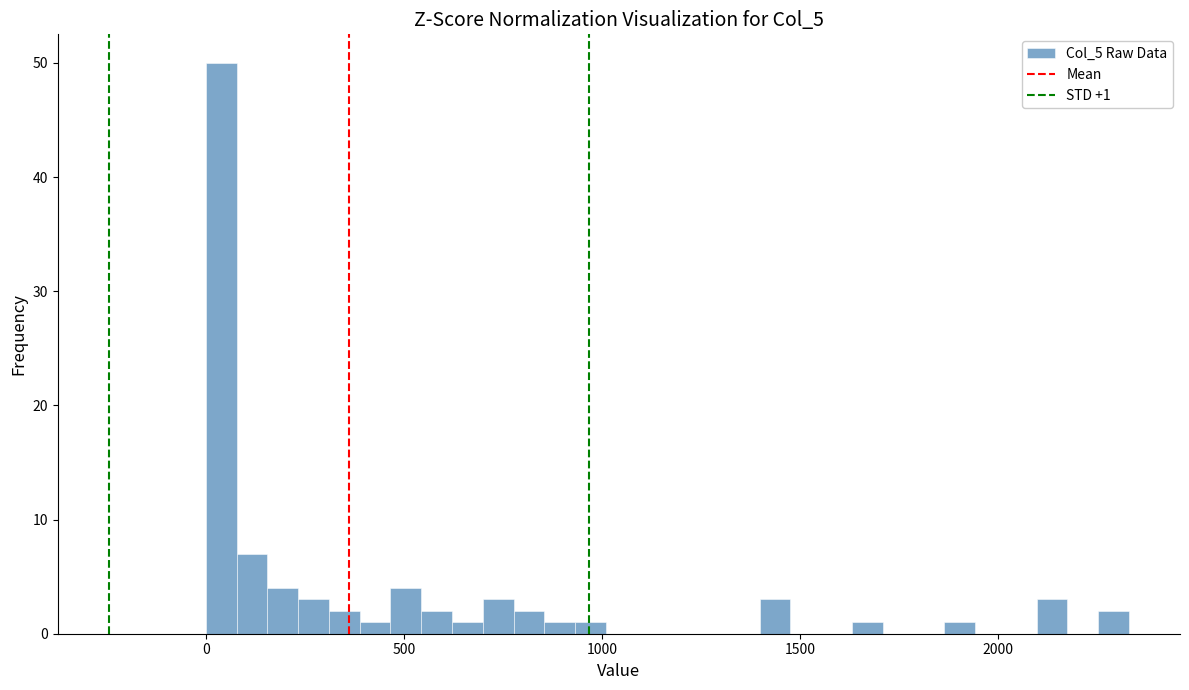

Around what value on the x-axis is the tallest bar? Give the approximate position of its centre, as read against the axis.

50